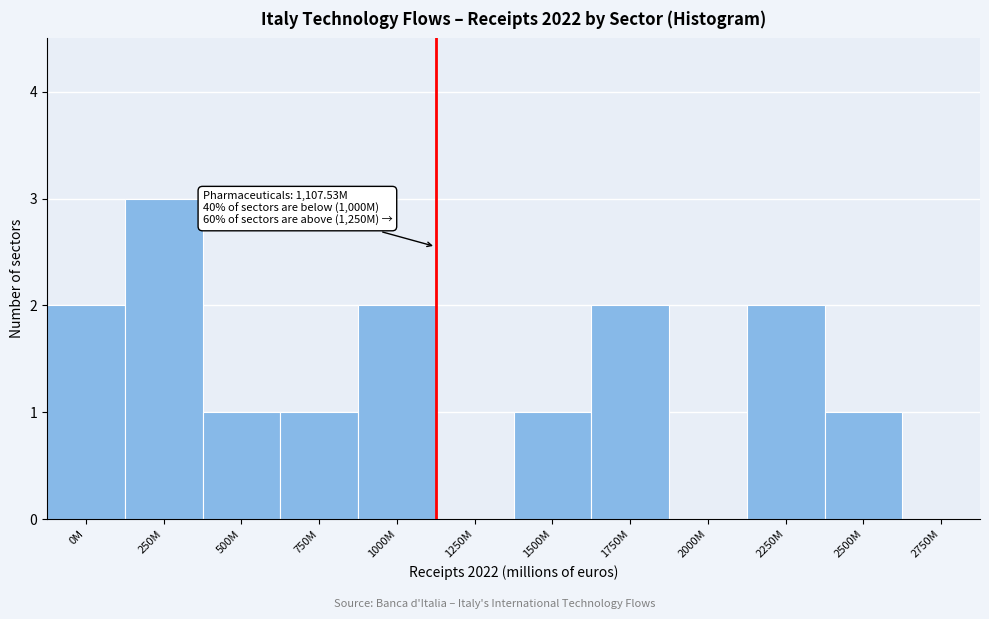

Reading left to right, list all the values displayed in this chart.

0M=2	250M=3	500M=1	750M=1	1000M=2	1250M=0	1500M=1	1750M=2	2000M=0	2250M=2	2500M=1	2750M=0